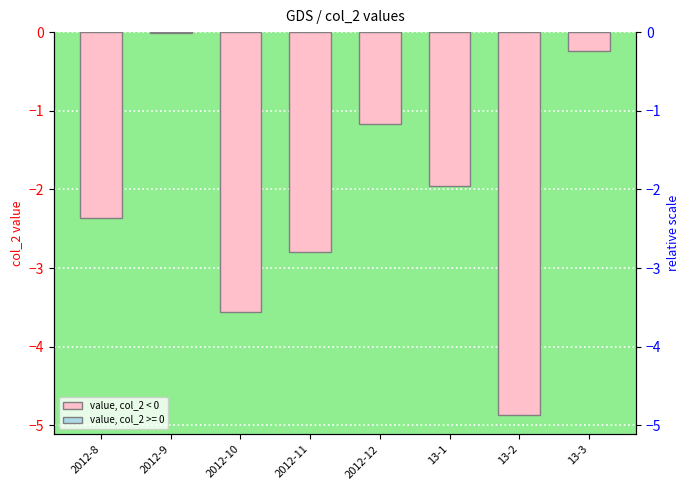

What is the value of the 7th bar from the left?

-4.9